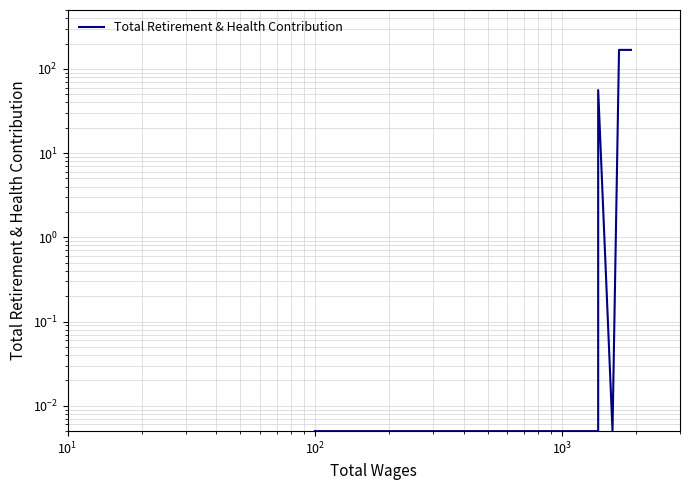

What is the value of the 7th point from the left?

168.0